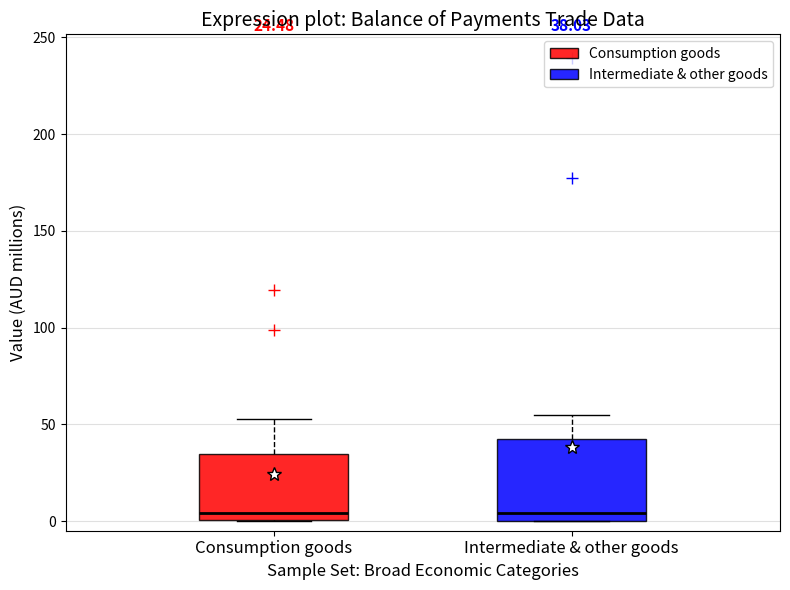

Comparing the boxes themselves (not the whiskers), which one is the tallest?

Intermediate & other goods